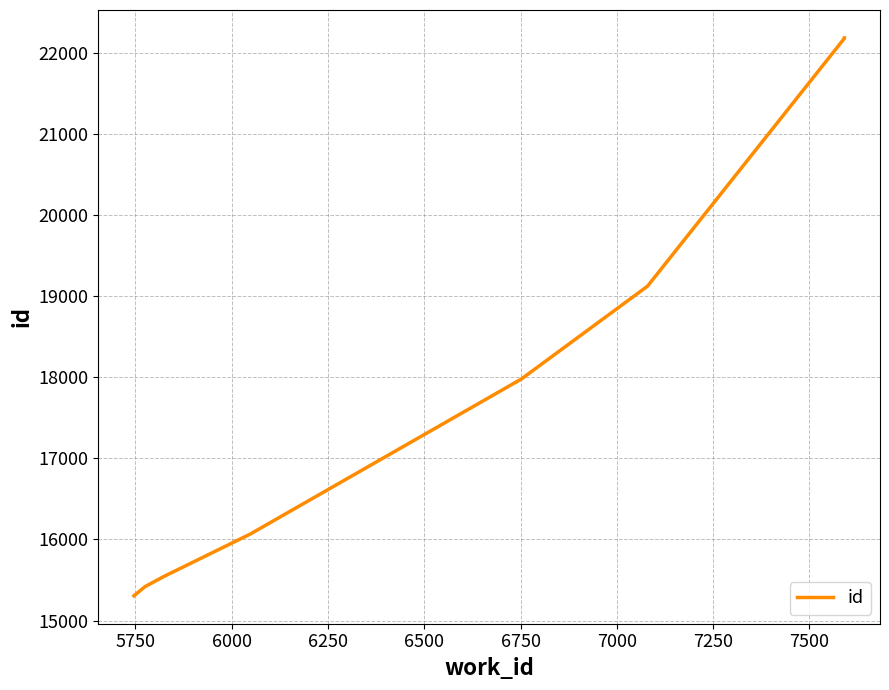

The value at 7000 is 4914. True or false?

False